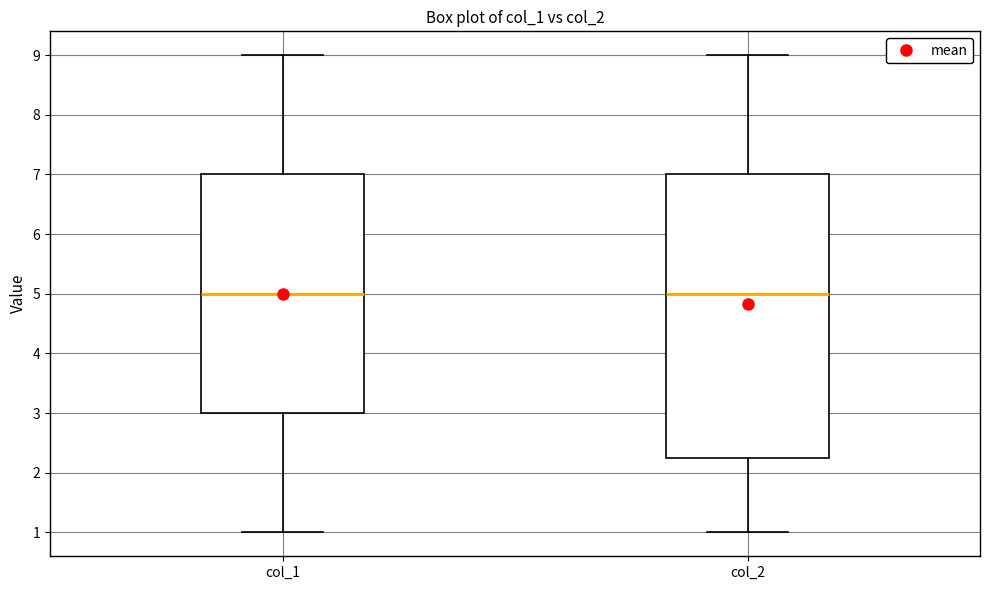

Reading left to right, read every box against the y-axis: the position of its median line, the range the box covers, and the ends of its whiskers. The values are not printed on the chart, so give them approximately, as read against the axis.

col_1: median 5.0, box 3.0 to 7.0, whiskers 1.0 to 9.0
col_2: median 5.0, box 2.3 to 7.0, whiskers 1.0 to 9.0